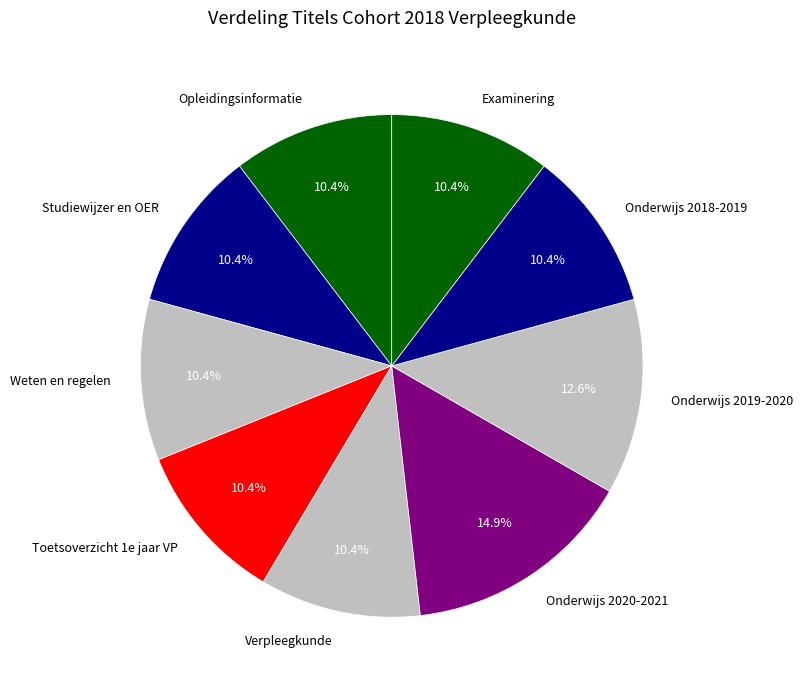

Count the number of slices in the pie.

9